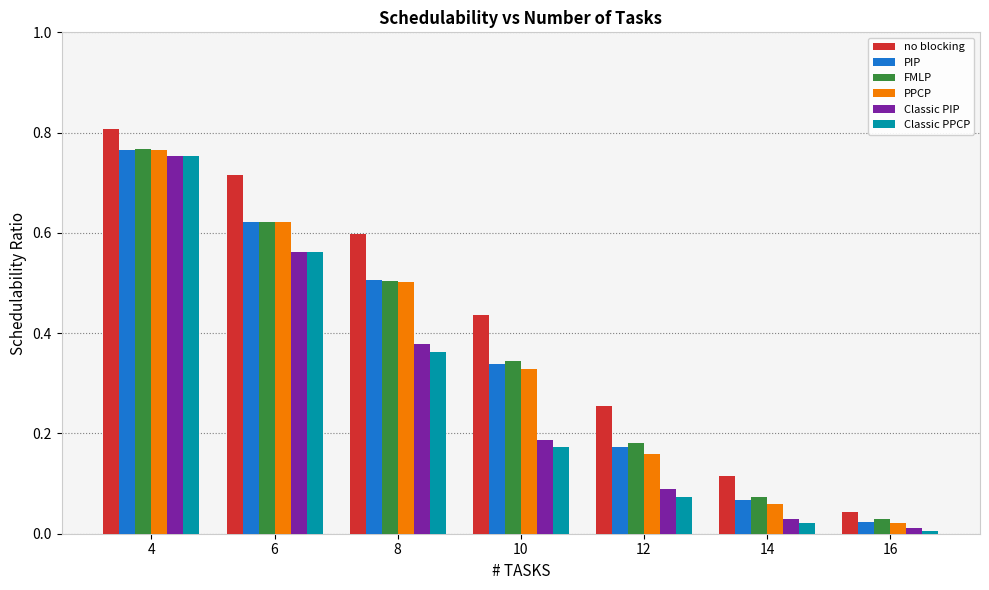

Which category has the highest value across all series?

4